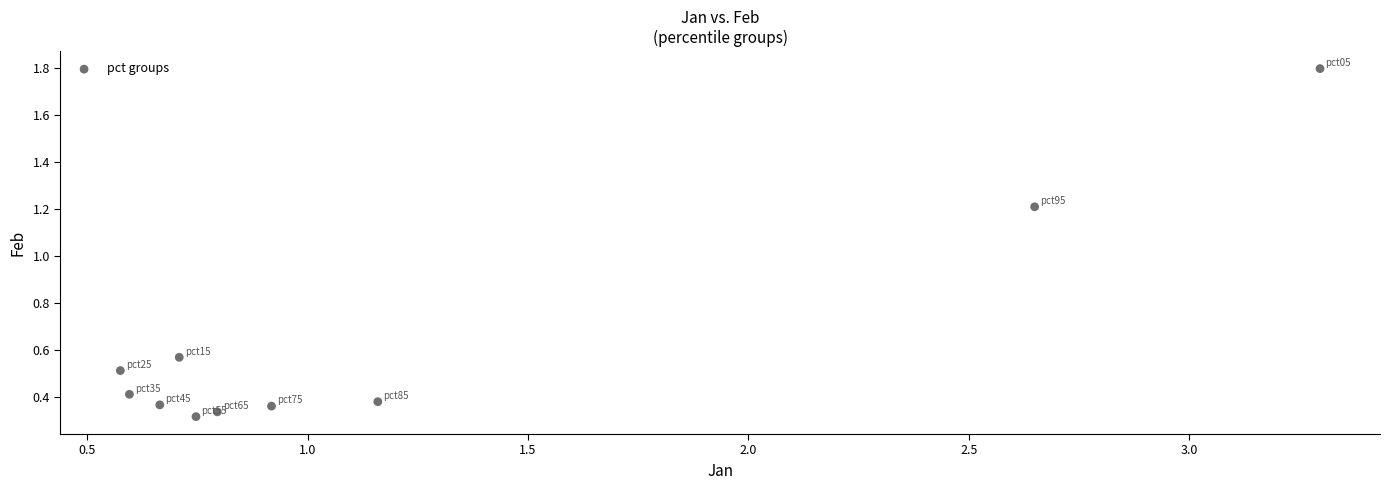

What is the range of Y values (max minus min)?

1.5